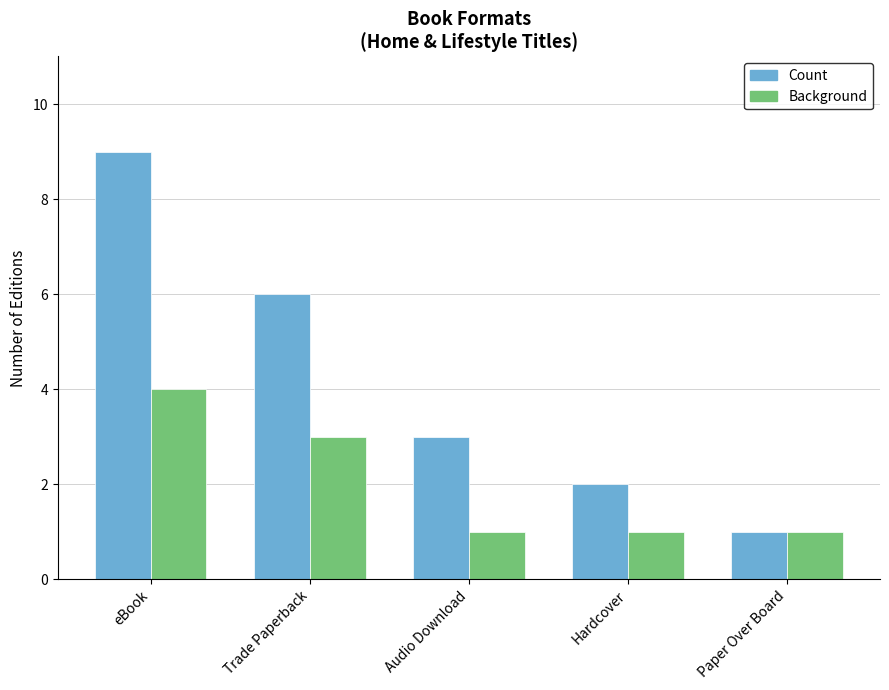

Which series changed the most between eBook and Paper Over Board?

Count